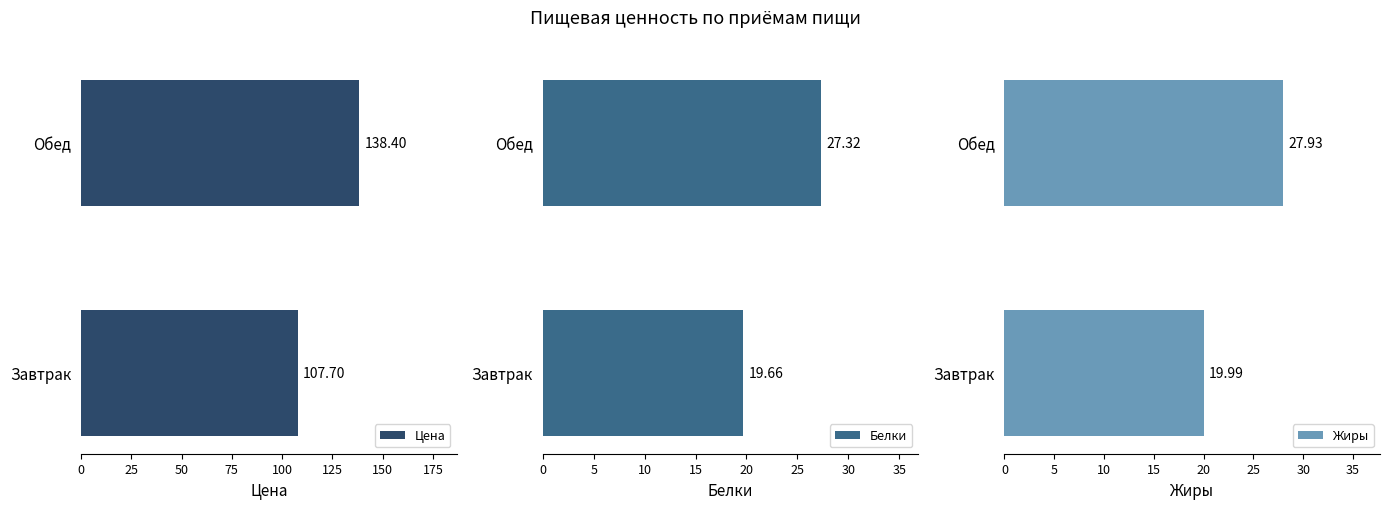

What is the value of the Цена bar at the 1st from the left?

107.7